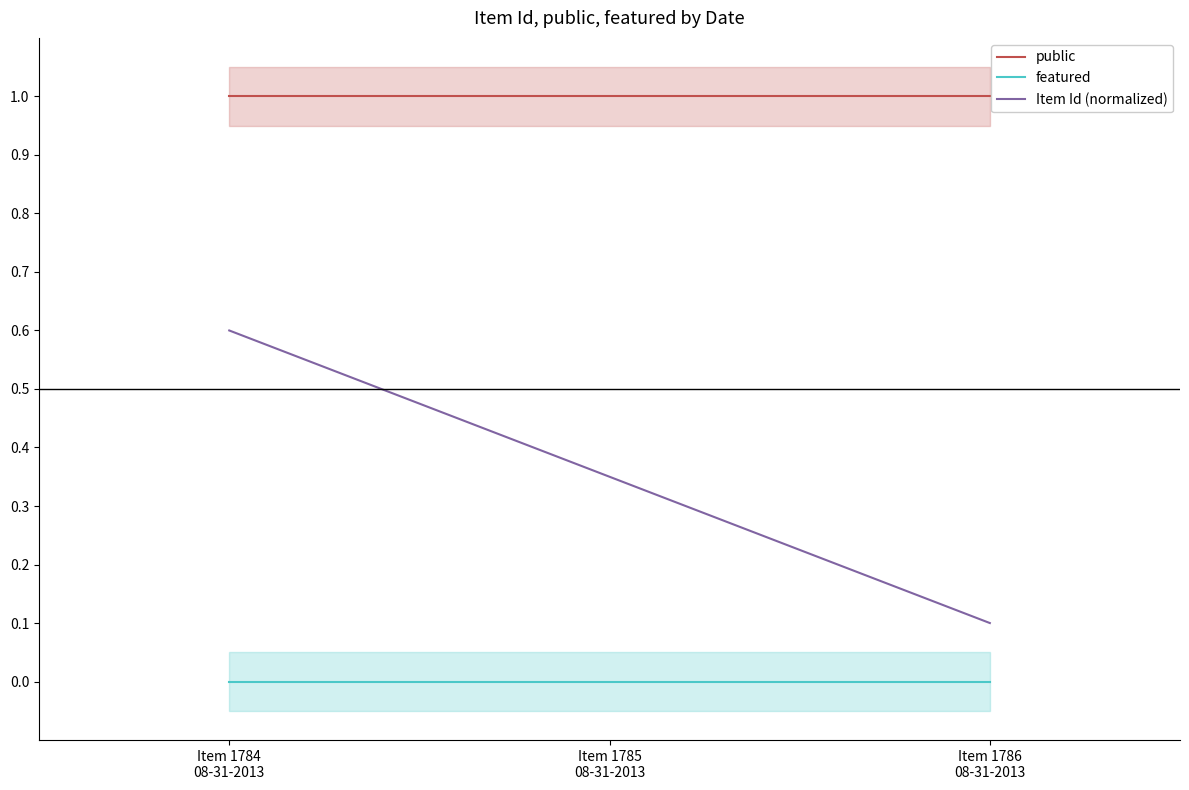

Count the number of data series in this chart.

3